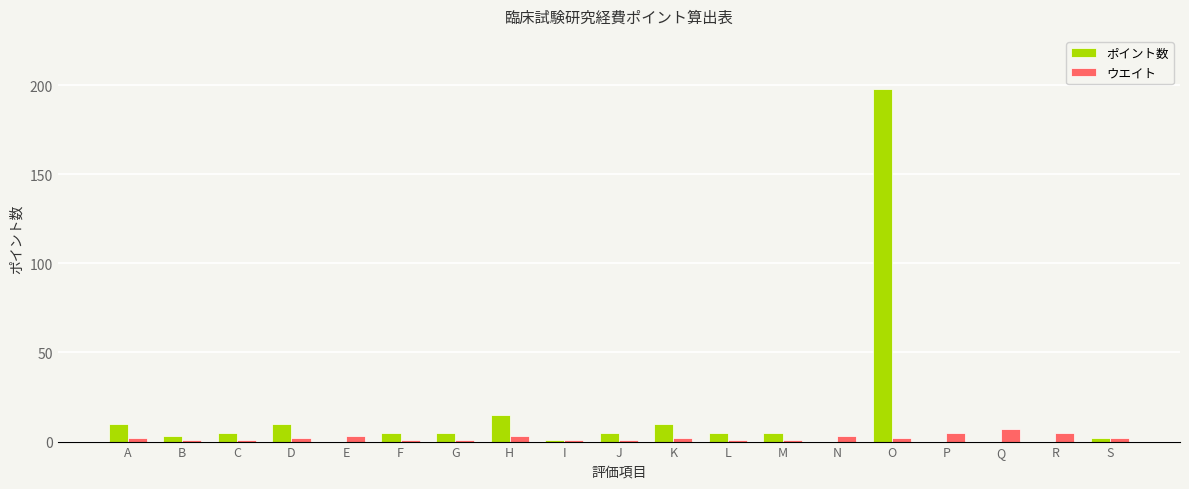

What is the sum of the ウエイト values at D and E?

5